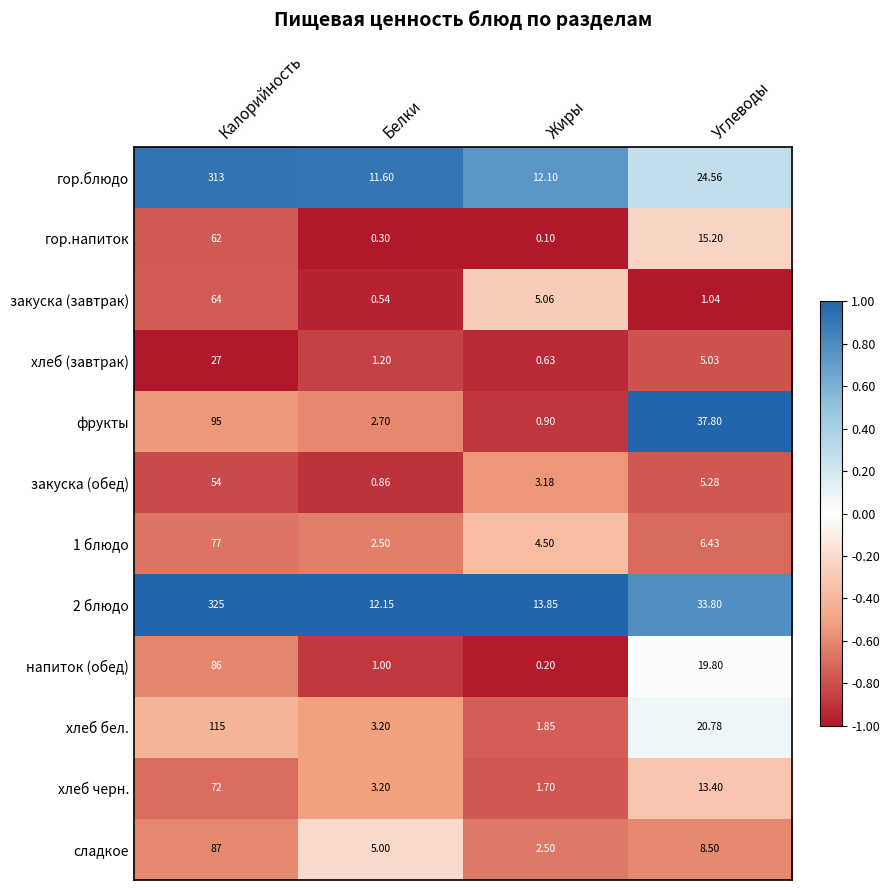

Which category has the lowest value across all series?

Жиры